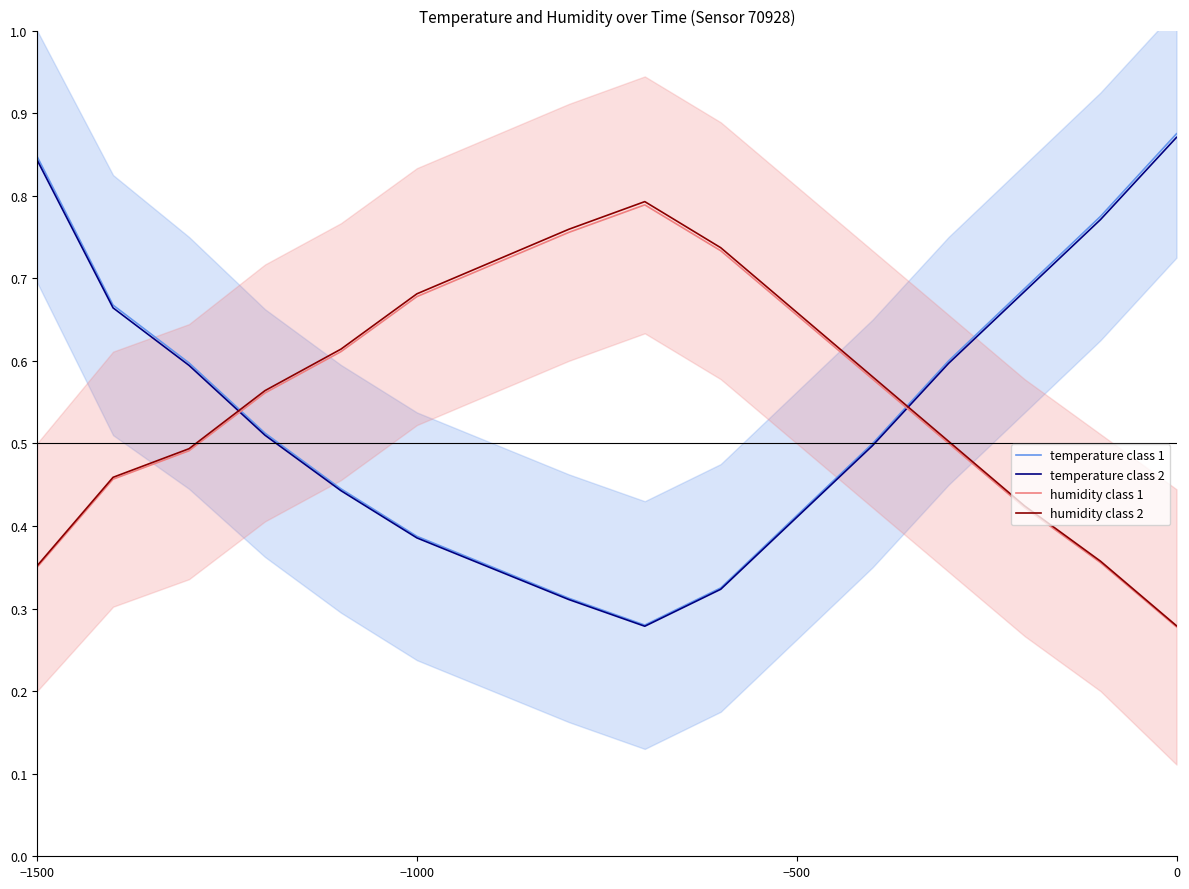

List the series in order of their peak value, lowest first.

humidity class 1, humidity class 2, temperature class 2, temperature class 1